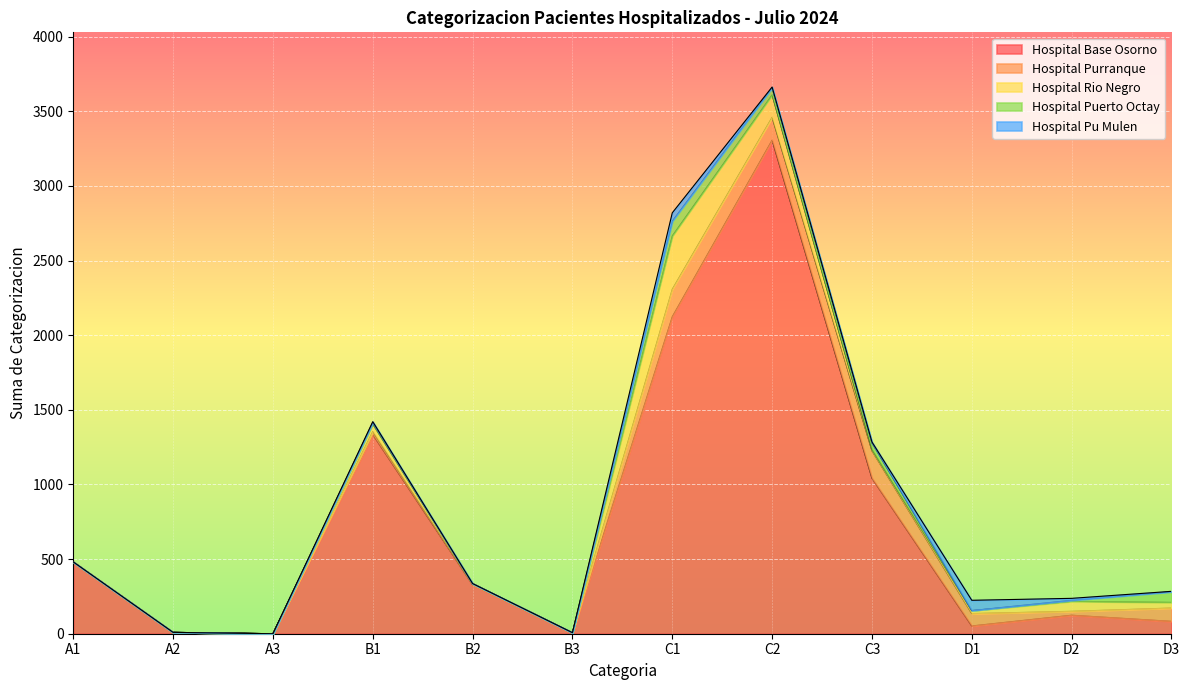

Where is the first local maximum for Hospital Pu Mulen?

B1